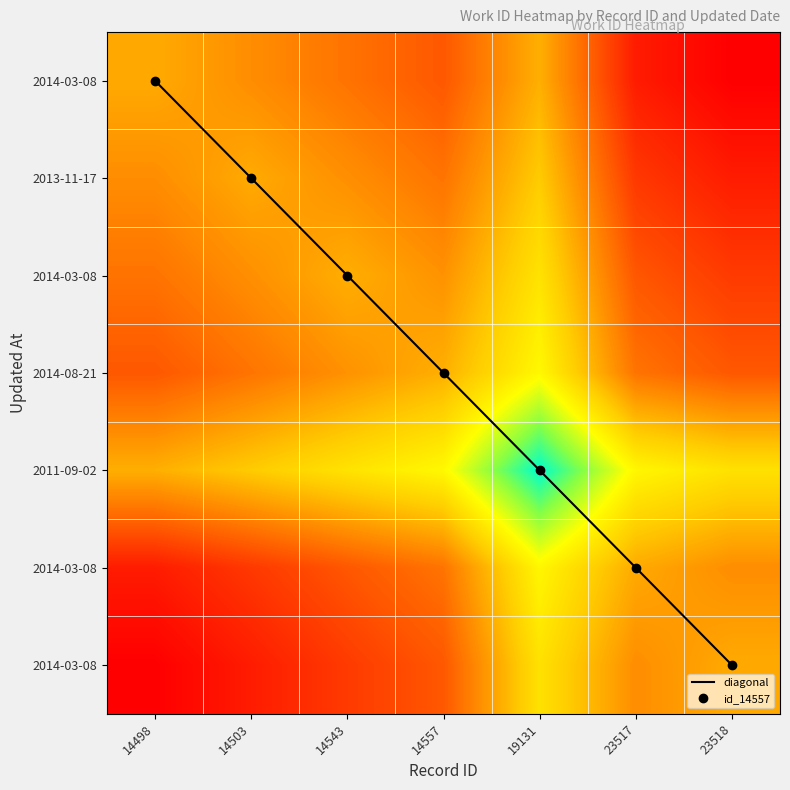

What is the difference between the highest and lowest values at 19131?

7076.0